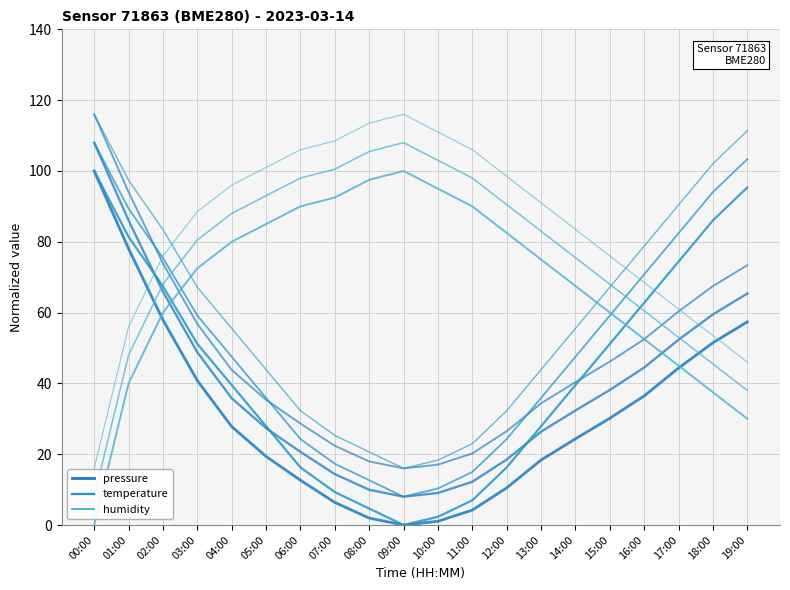

Is this an area chart (filled region under the line)?

No